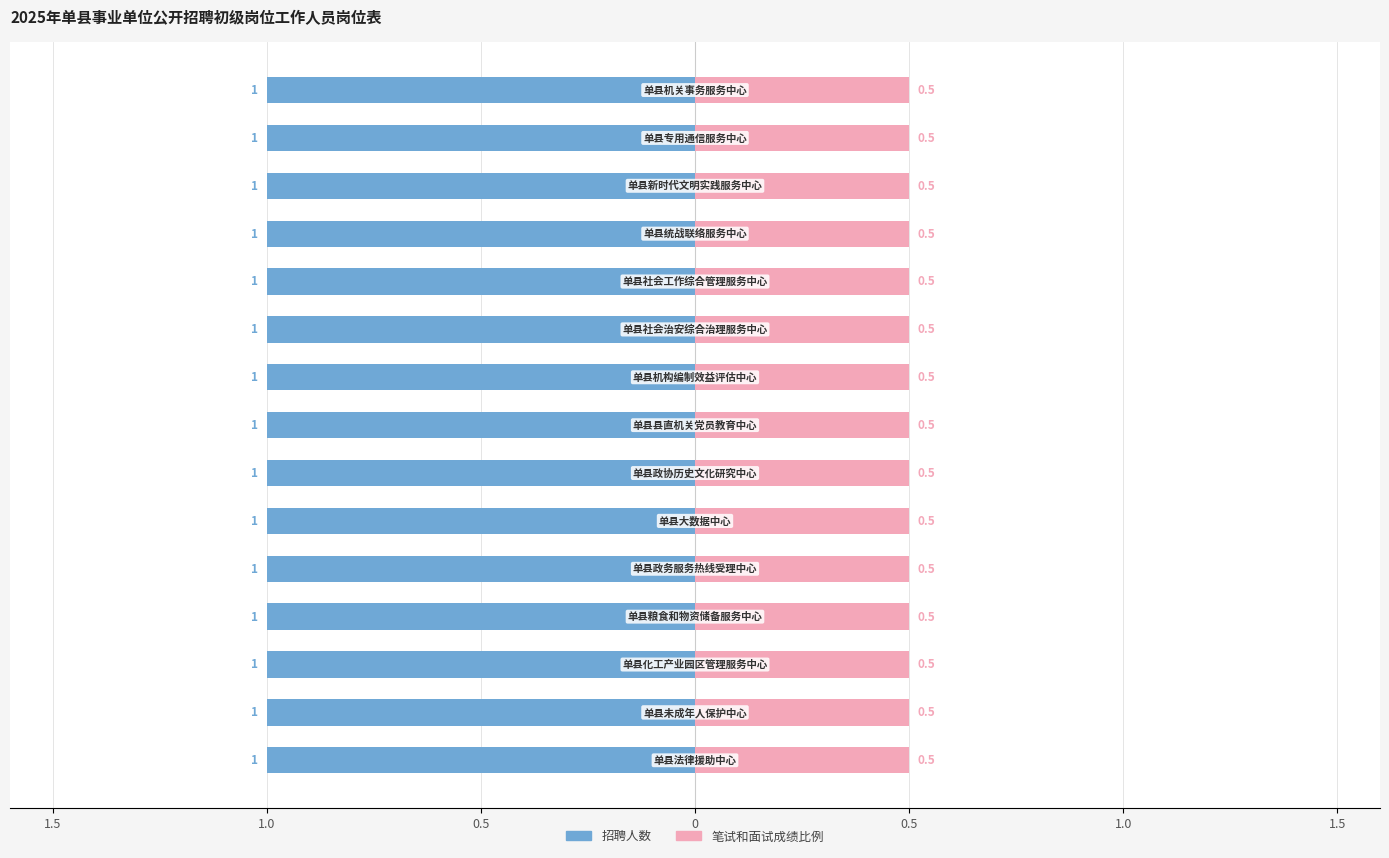

Between 单县机关事务服务中心 and 单县新时代文明实践服务中心, which is larger?

单县机关事务服务中心